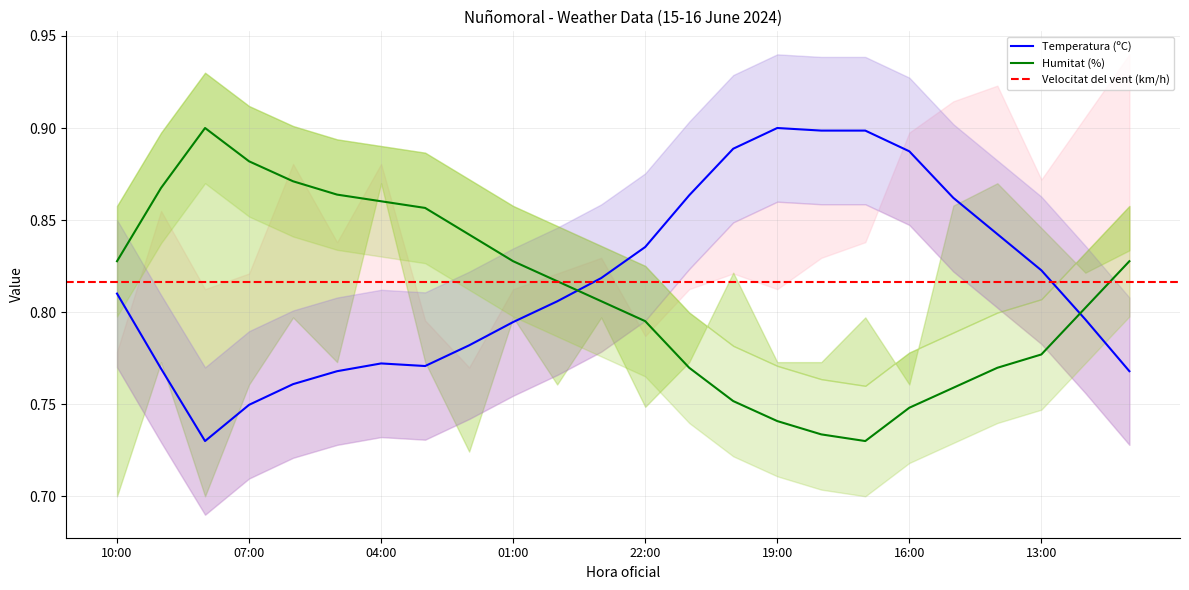

Does the chart have visible grid lines?

Yes